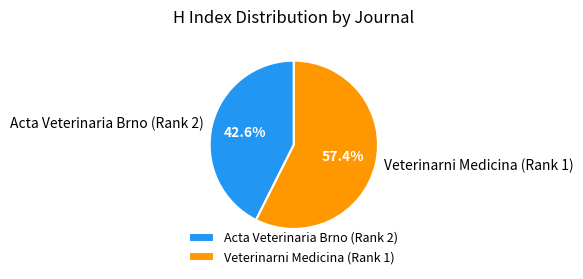

Between Veterinarni Medicina (Rank 1) and Acta Veterinaria Brno (Rank 2), which is larger?

Veterinarni Medicina (Rank 1)